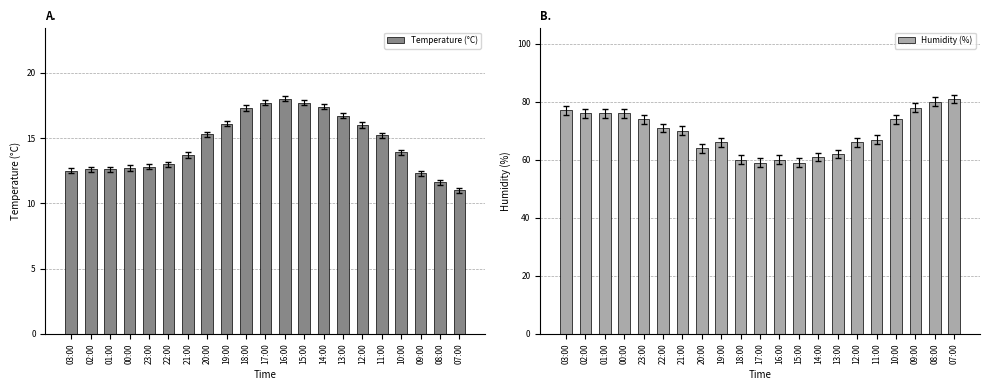

At how many categories does at least one series exceed 29?

21